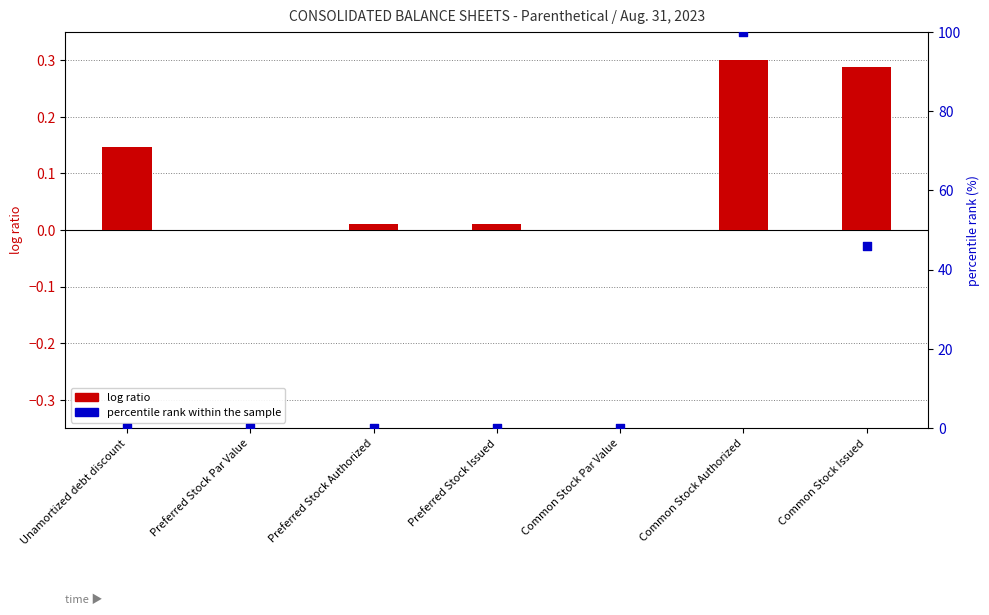

Which series contains the highest Y value?

percentile rank within the sample